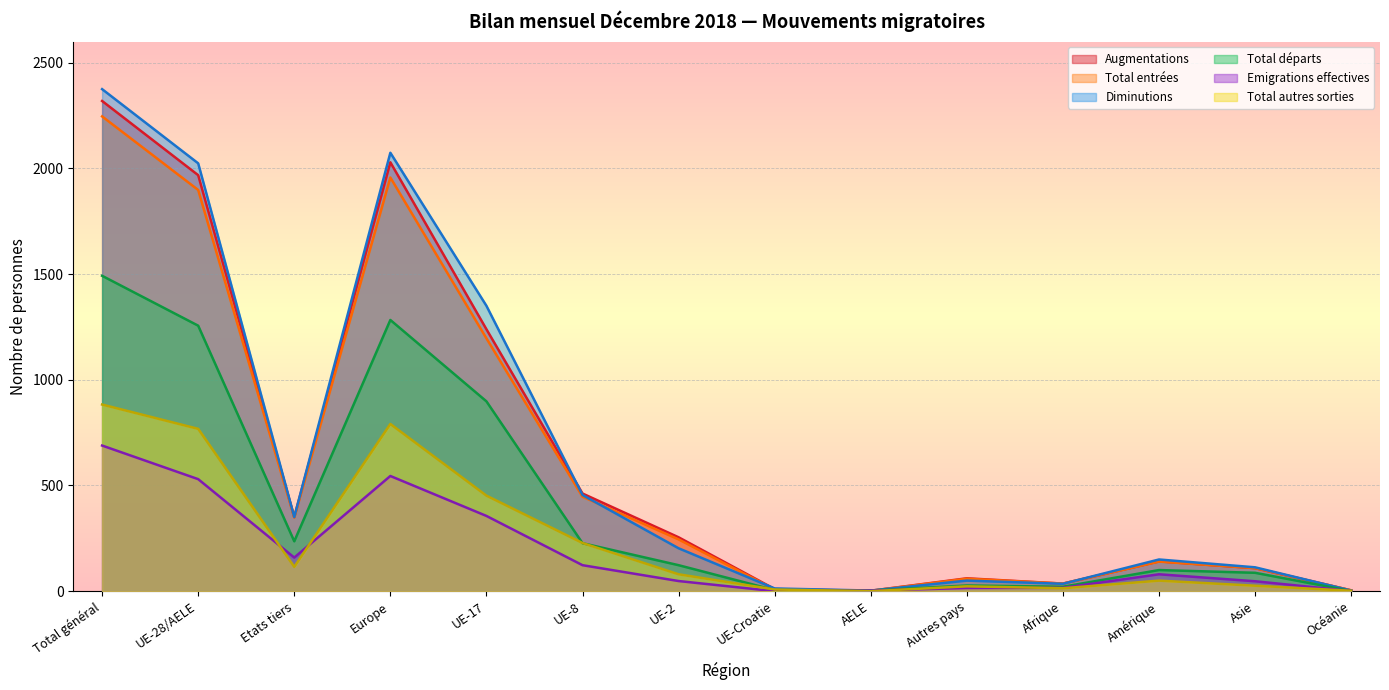

At Amérique, list the series in order from smallest to largest.

Total autres sorties, Emigrations effectives, Total départs, Total entrées, Augmentations, Diminutions